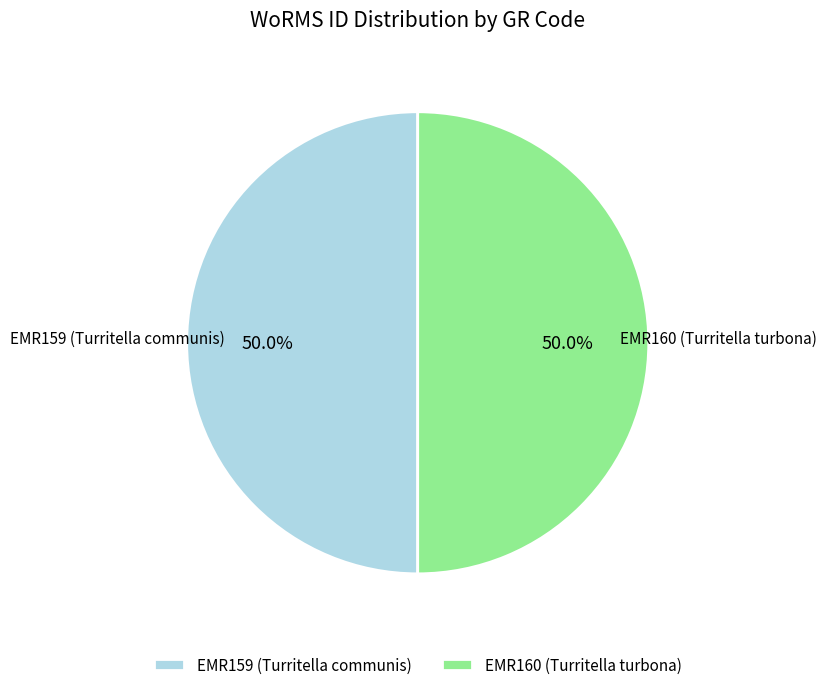

Is it true that EMR159 (Turritella communis) is 63% of the pie?

False